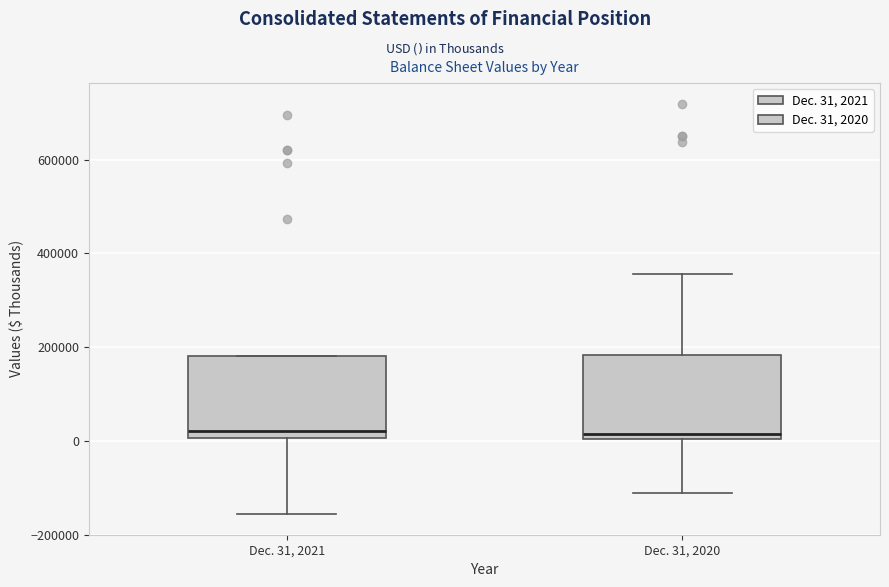

Where is the lower edge of the box for Dec. 31, 2021 on the y-axis? The values are not printed on the chart, so give them approximately, as read against the axis.

0